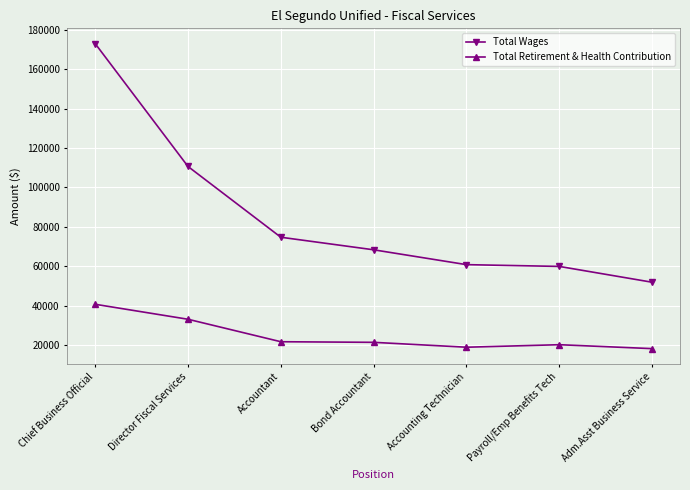

What is the sum of all Total Wages values?

599038